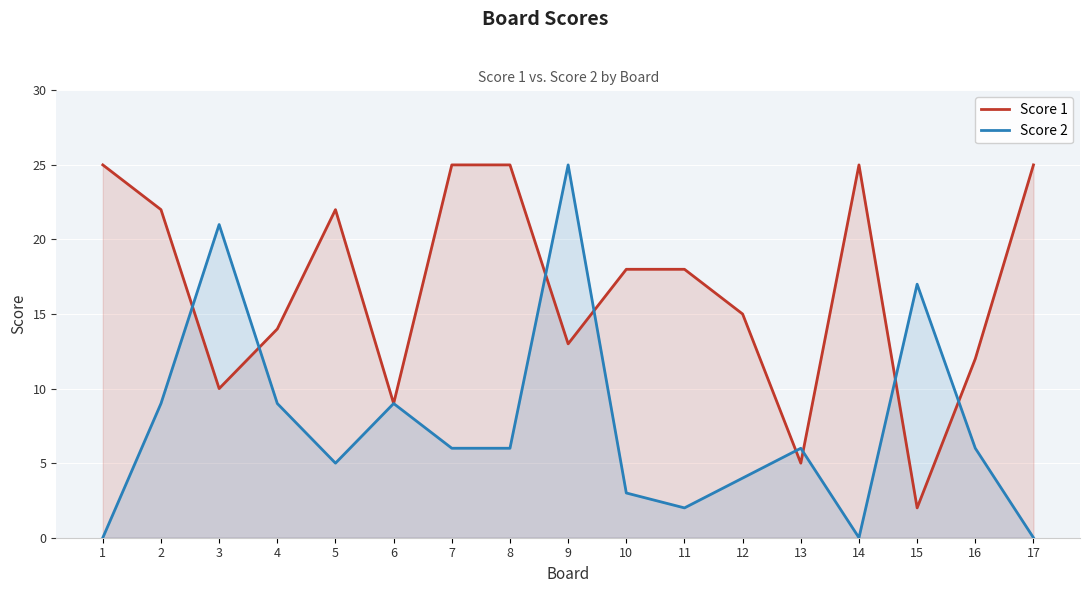

Which has a higher value, 3 or 8?

8